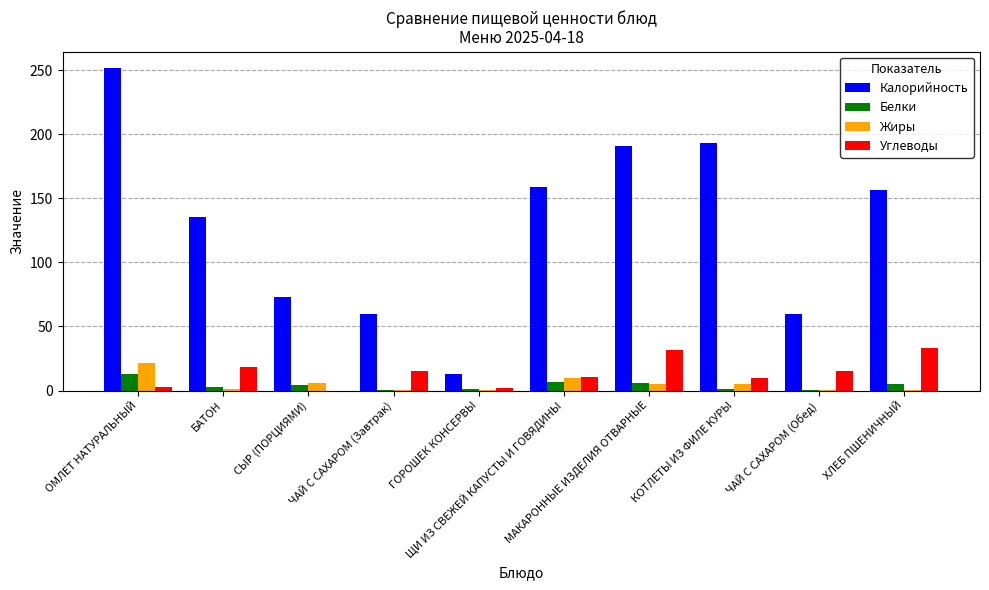

What is the highest value of the Жиры series?

21.2